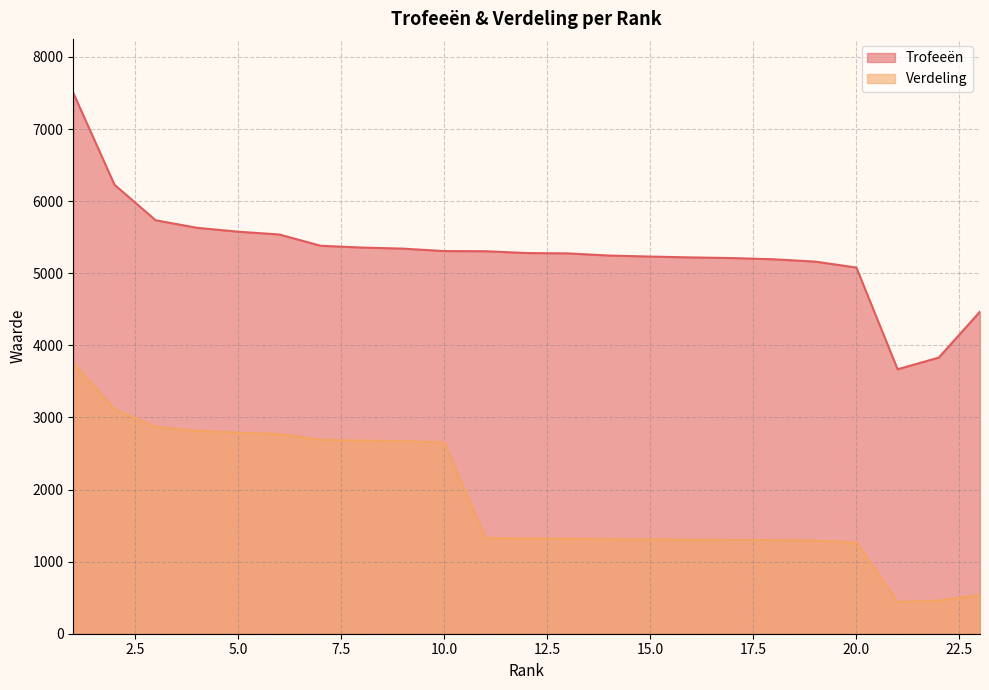

True or false: Verdeling has more than 1 interior local peaks.

False